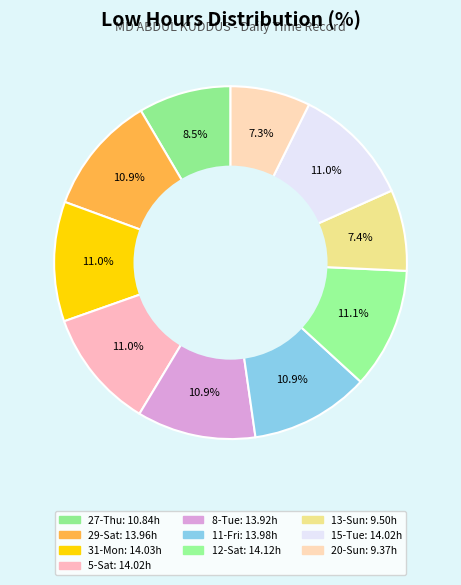

Rank the categories by value from lowest to highest.

20-Sun, 13-Sun, 27-Thu, 8-Tue, 29-Sat, 11-Fri, 5-Sat, 15-Tue, 31-Mon, 12-Sat